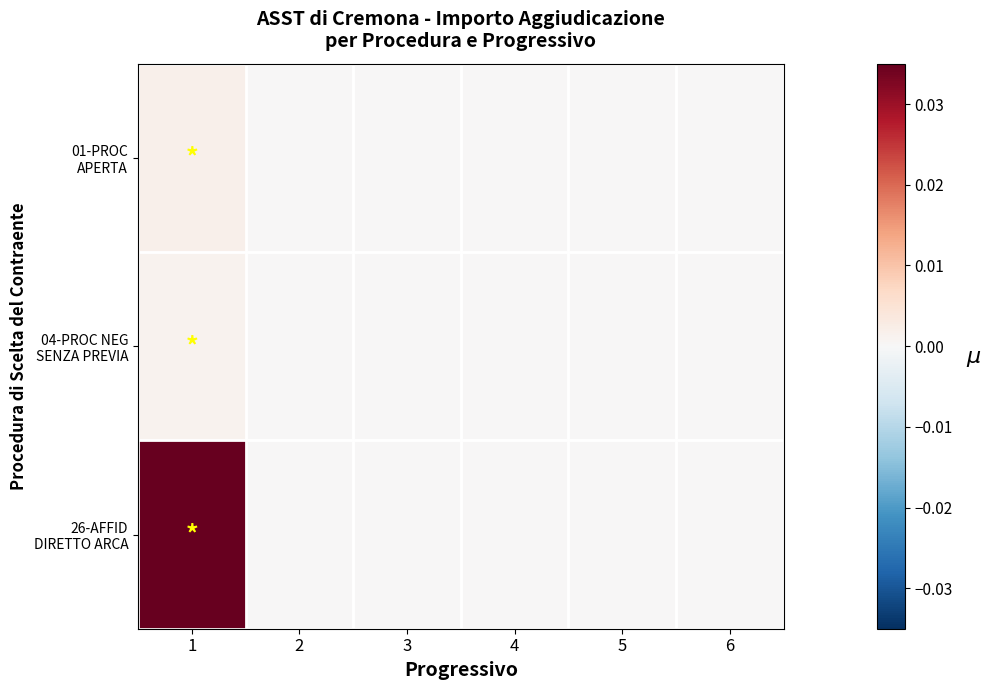

Which has a higher value, 6 or 1?

1